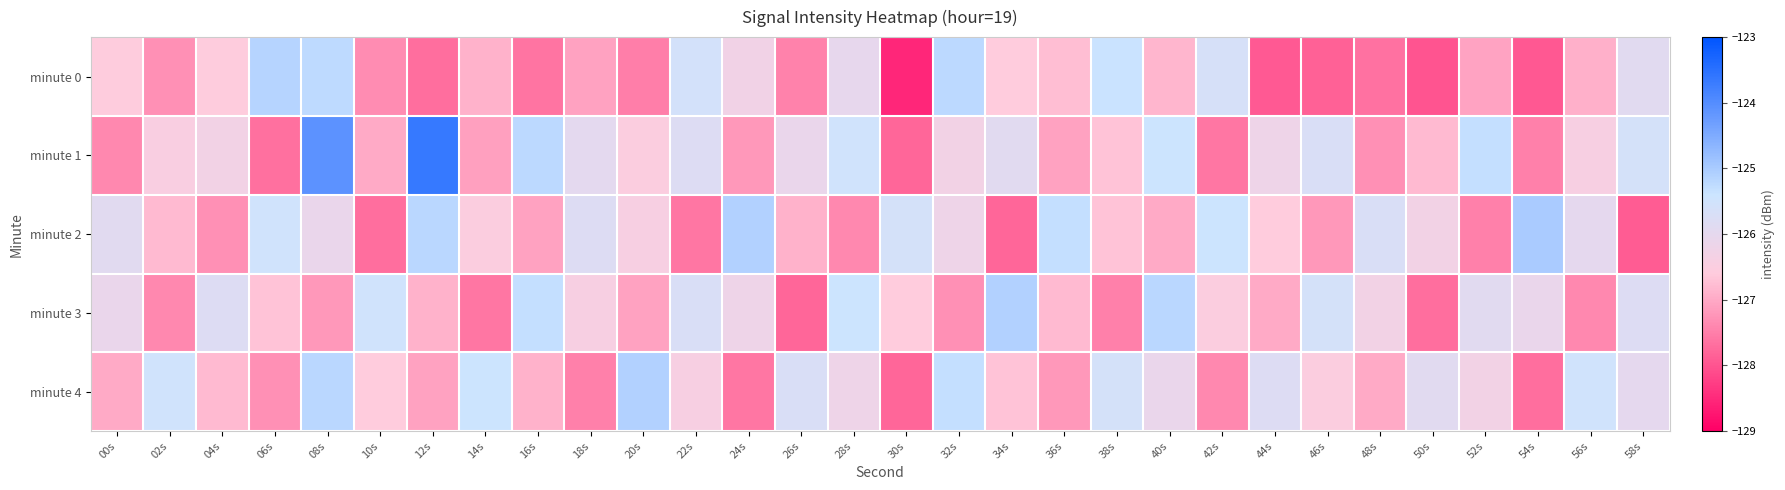

List the series in order of their peak value, lowest first.

minute 0, minute 3, minute 4, minute 2, minute 1